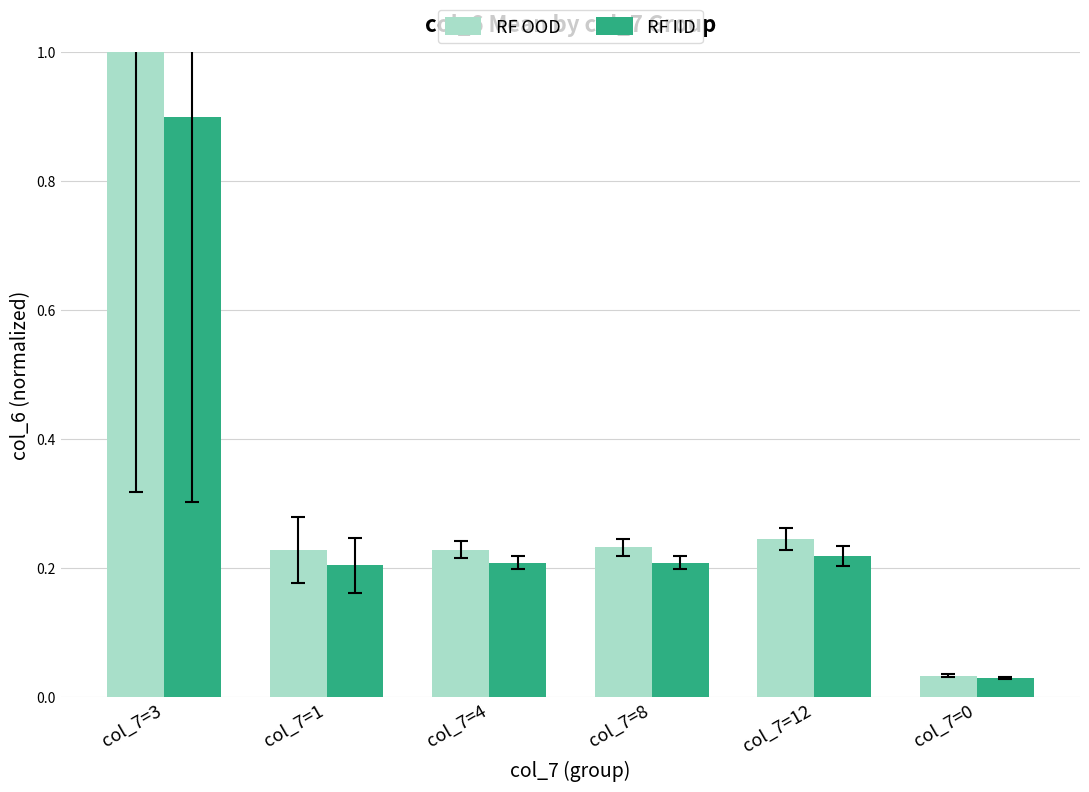

Rank the series by their maximum value, from highest to lowest.

RF OOD, RF IID